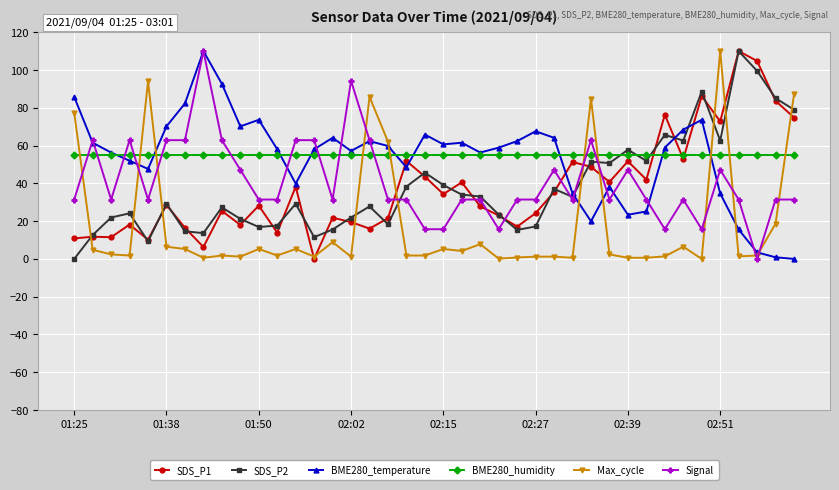

What is the value of the BME280_temperature point at the 33rd from the left?

58.9